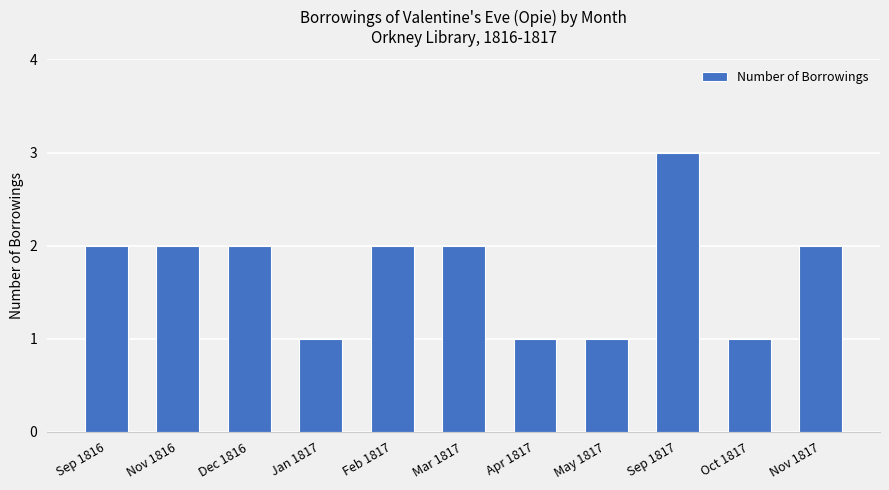

How many categories are shown in the chart?

11